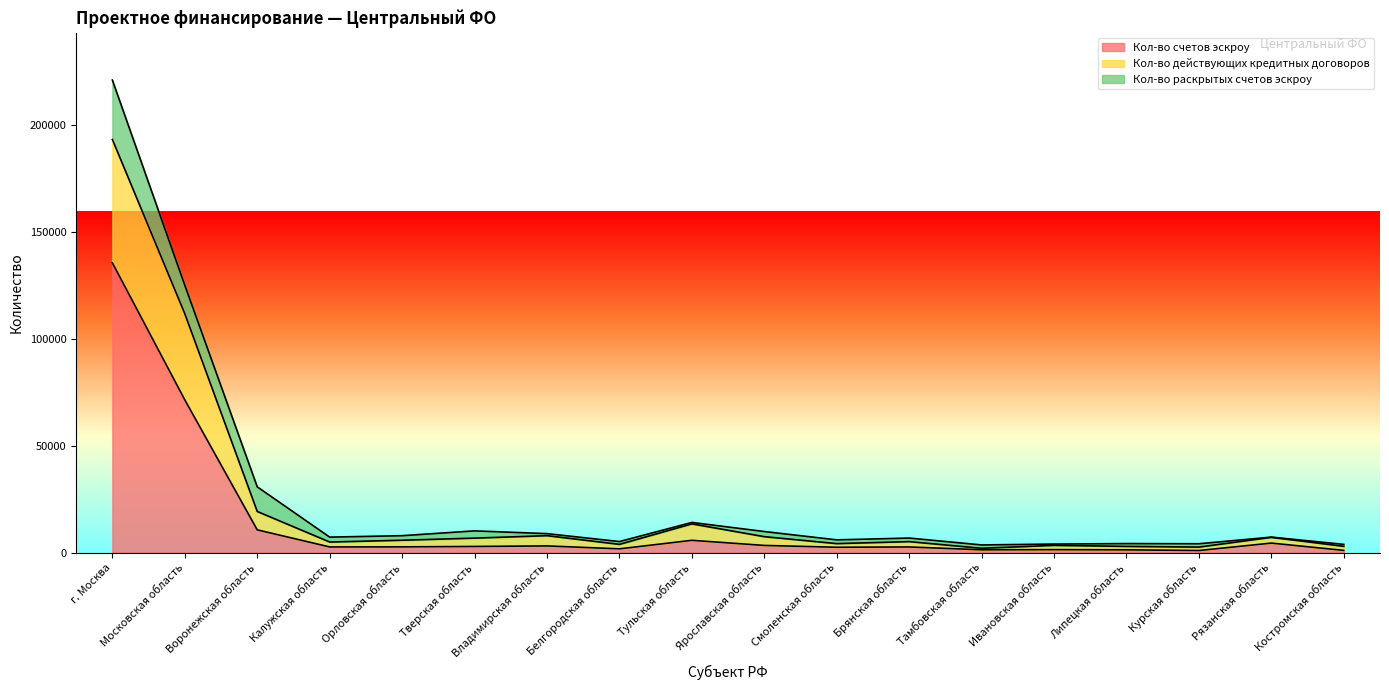

At which category is the sum across all series the highest?

г. Москва